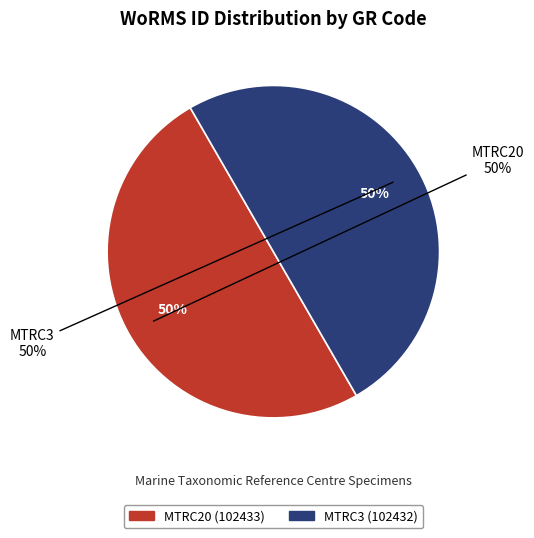

Is MTRC3 the majority of the pie?

No